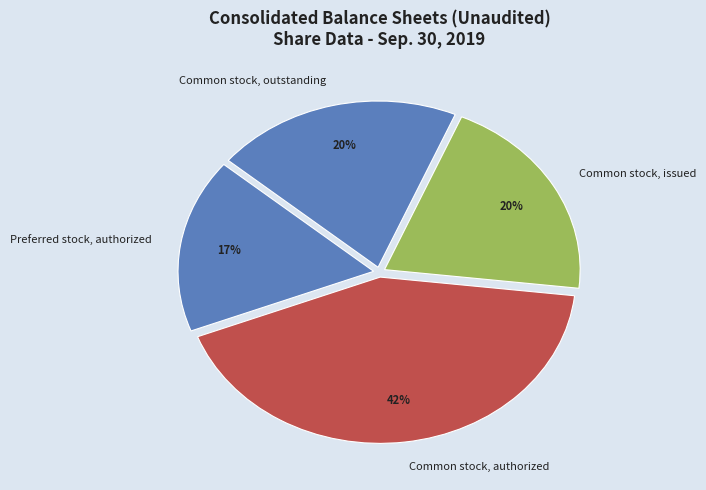

To the nearest percent, what is the difference between the largest and smallest slice percentages?

25%